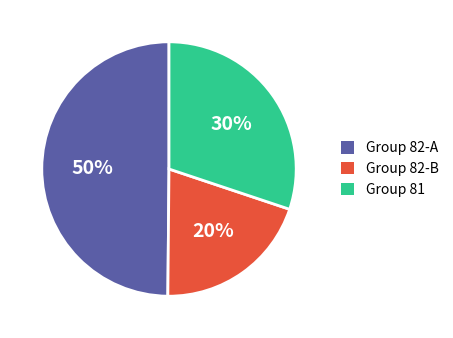

Is there any slice that represents more than half of the pie?

No